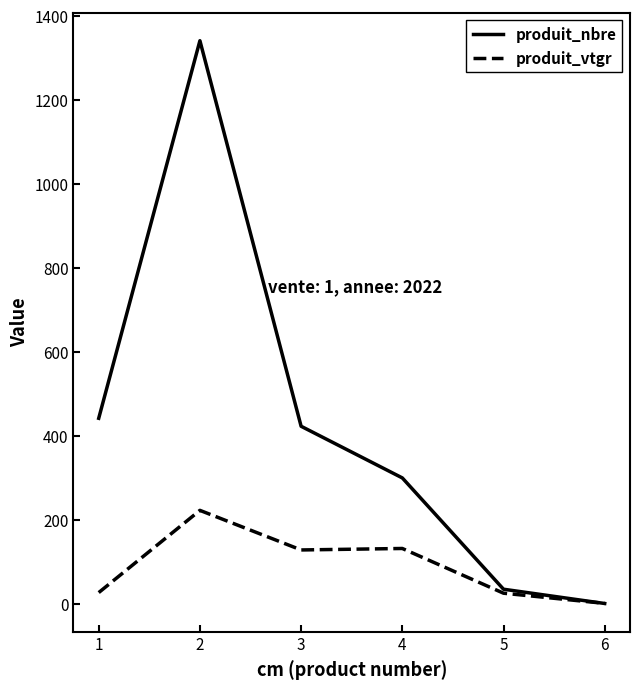

What is the minimum value for produit_nbre?

1.0